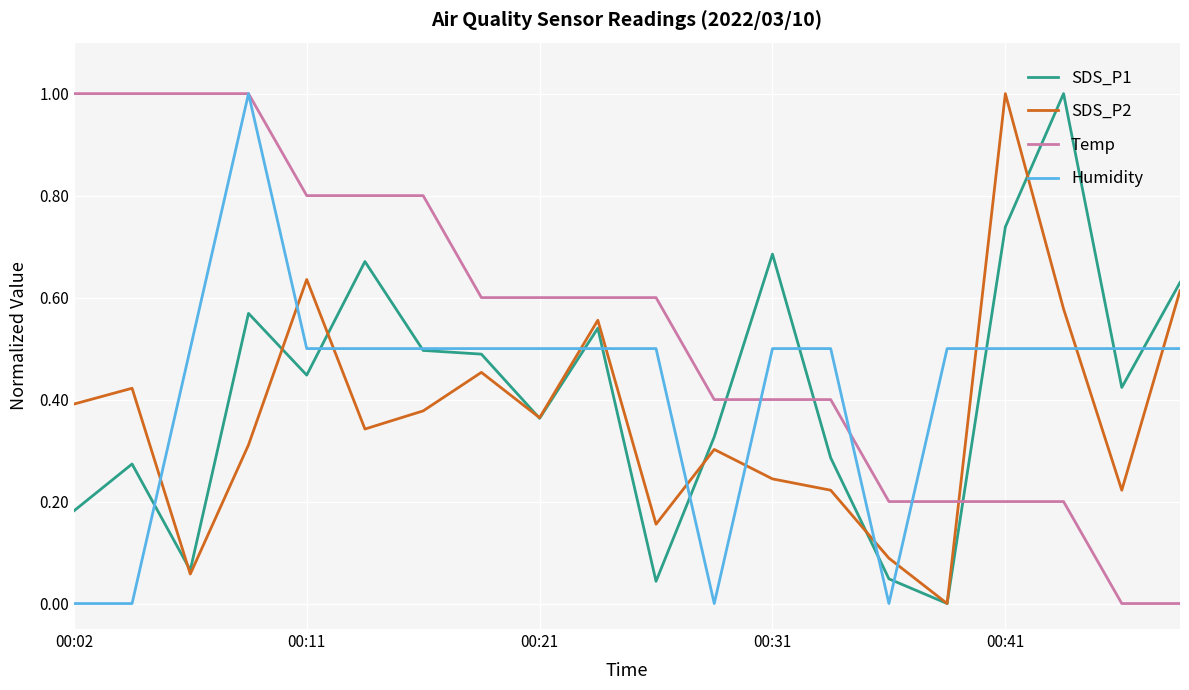

Which series has the largest total across all categories?

Temp